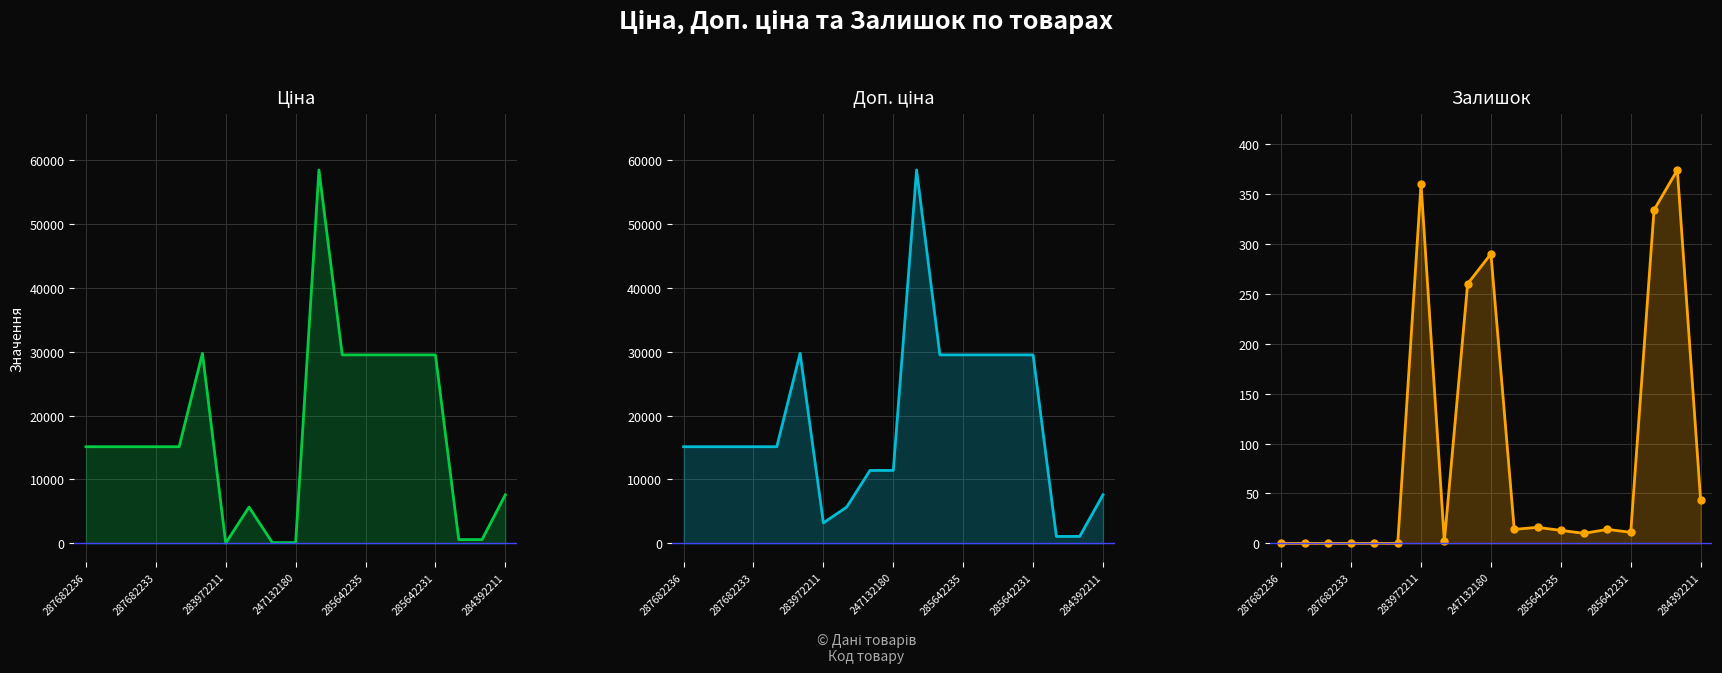

At which category does the chart reach its peak across all series?

10